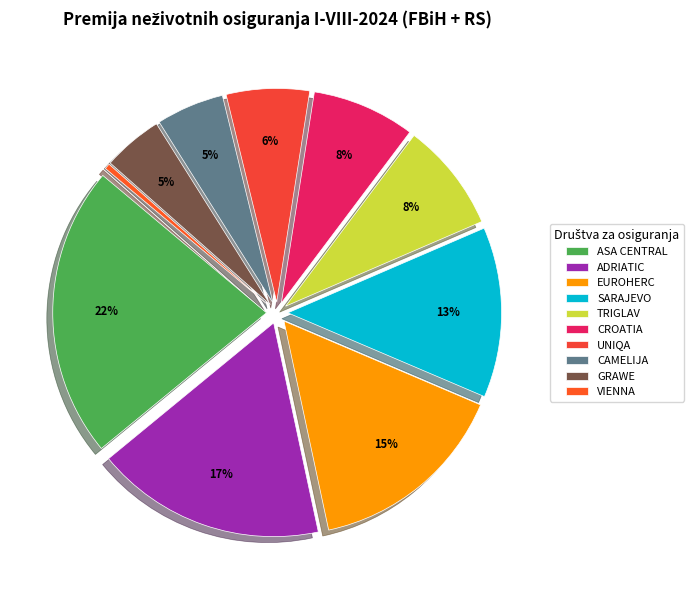

Does EUROHERC account for over 50% of the chart?

No